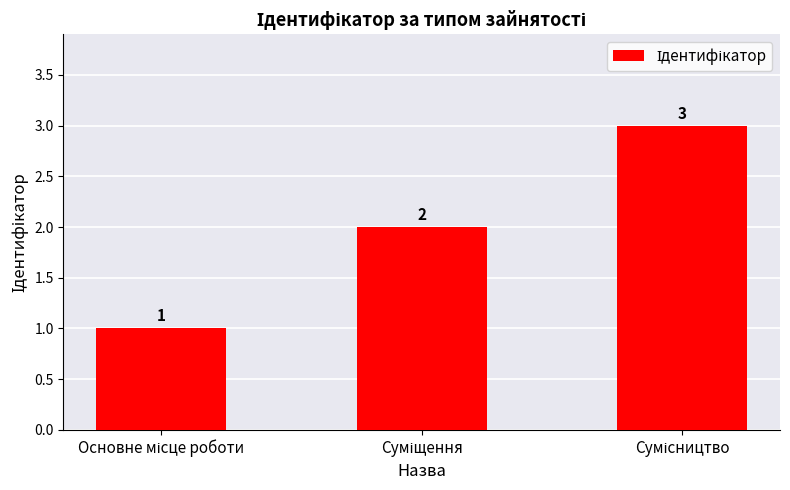

Reading left to right, transcribe all the data shown in this chart.

1	2	3